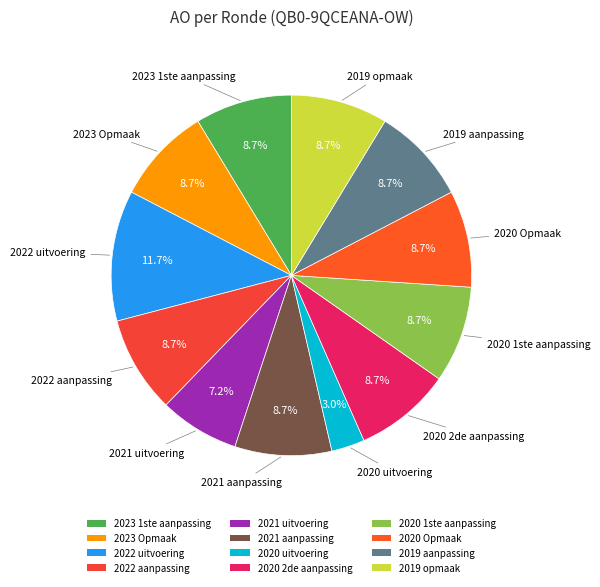

How many slices are in this pie chart?

12